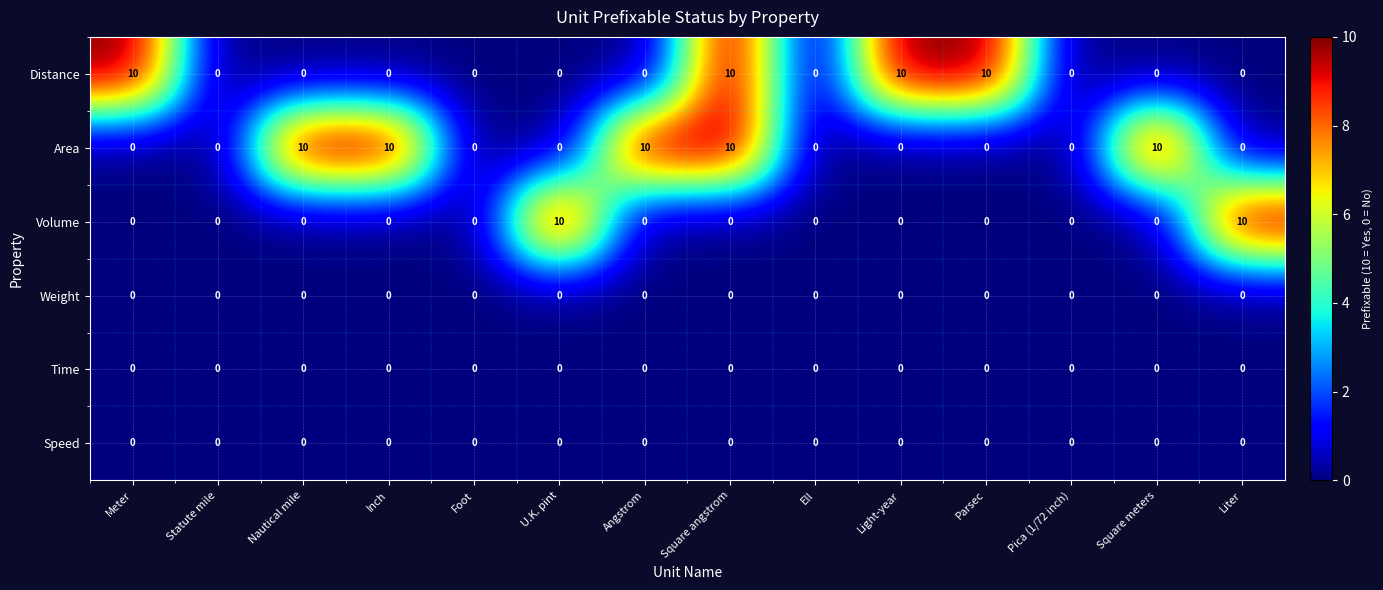

At which category is the sum across all series the highest?

Square angstrom